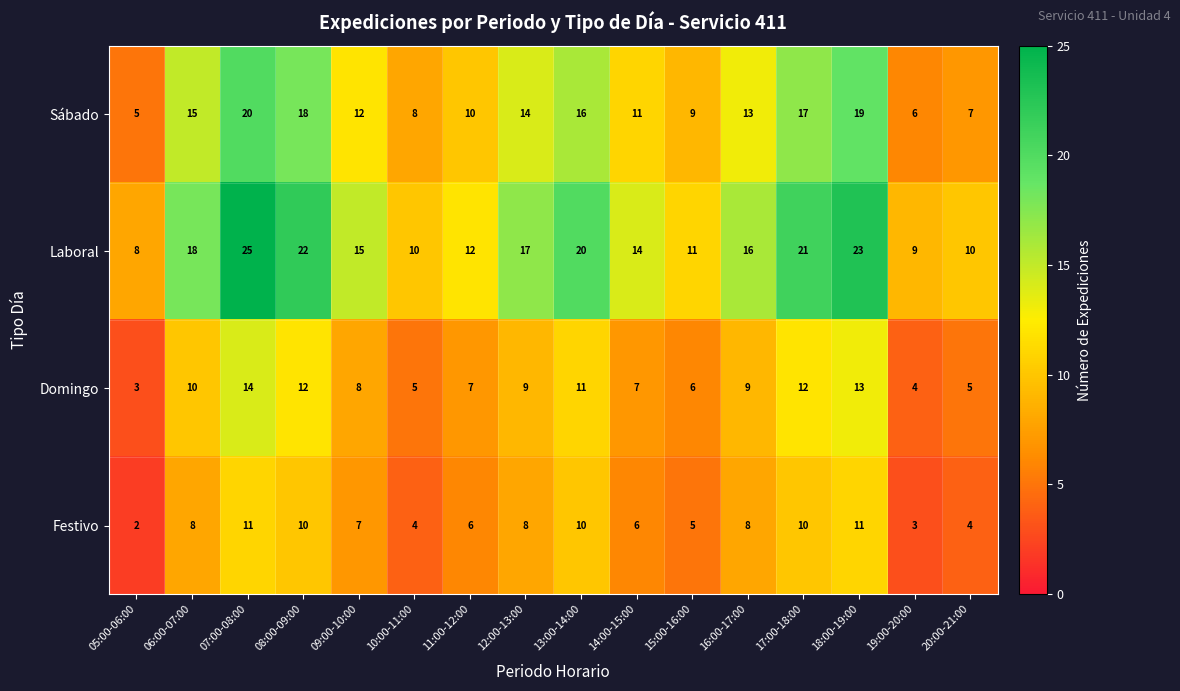

True or false: Festivo has a value of 11 at 18:00-19:00.

True